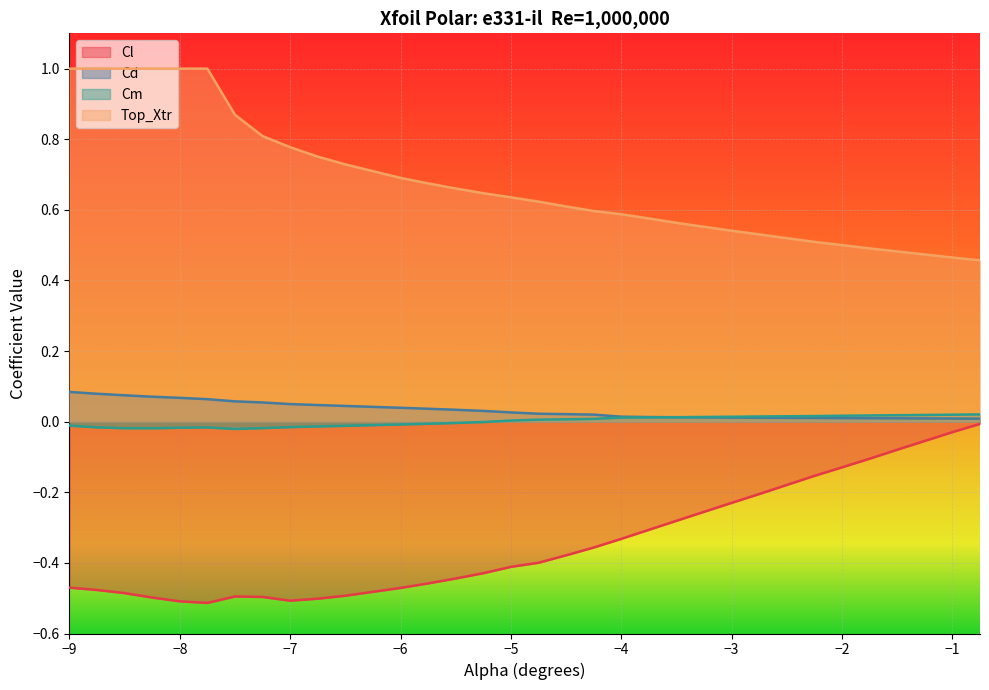

What is the difference between the maximum and minimum values in the Cl series?

0.5